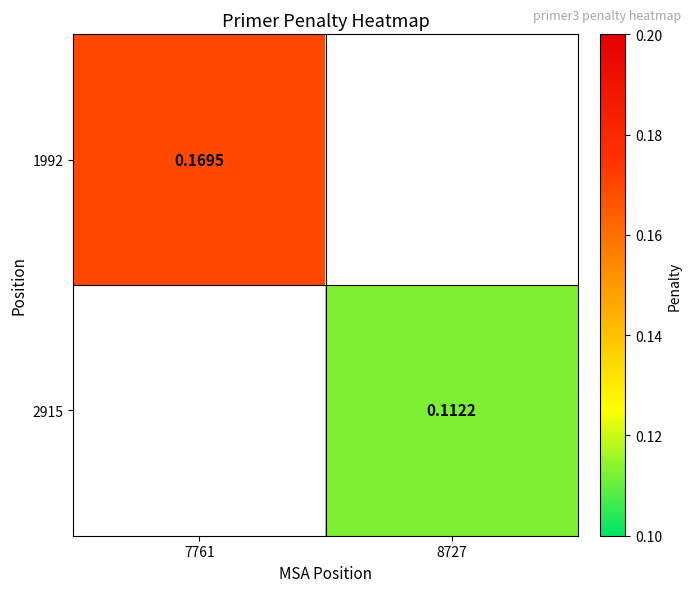

Is the value of 1992 at 7761 greater than the value of 2915 at 8727?

Yes